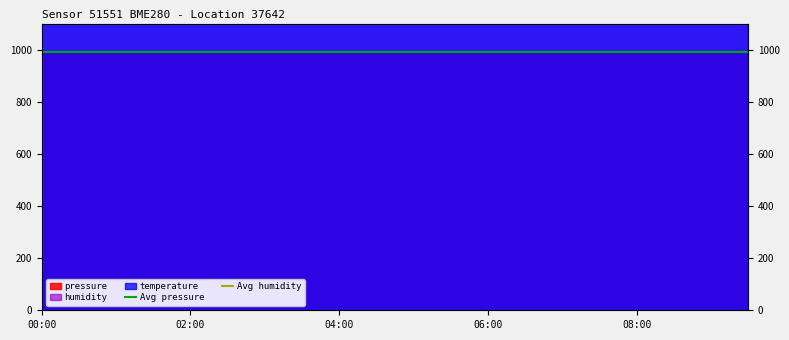

How many categories are shown in the chart?

2